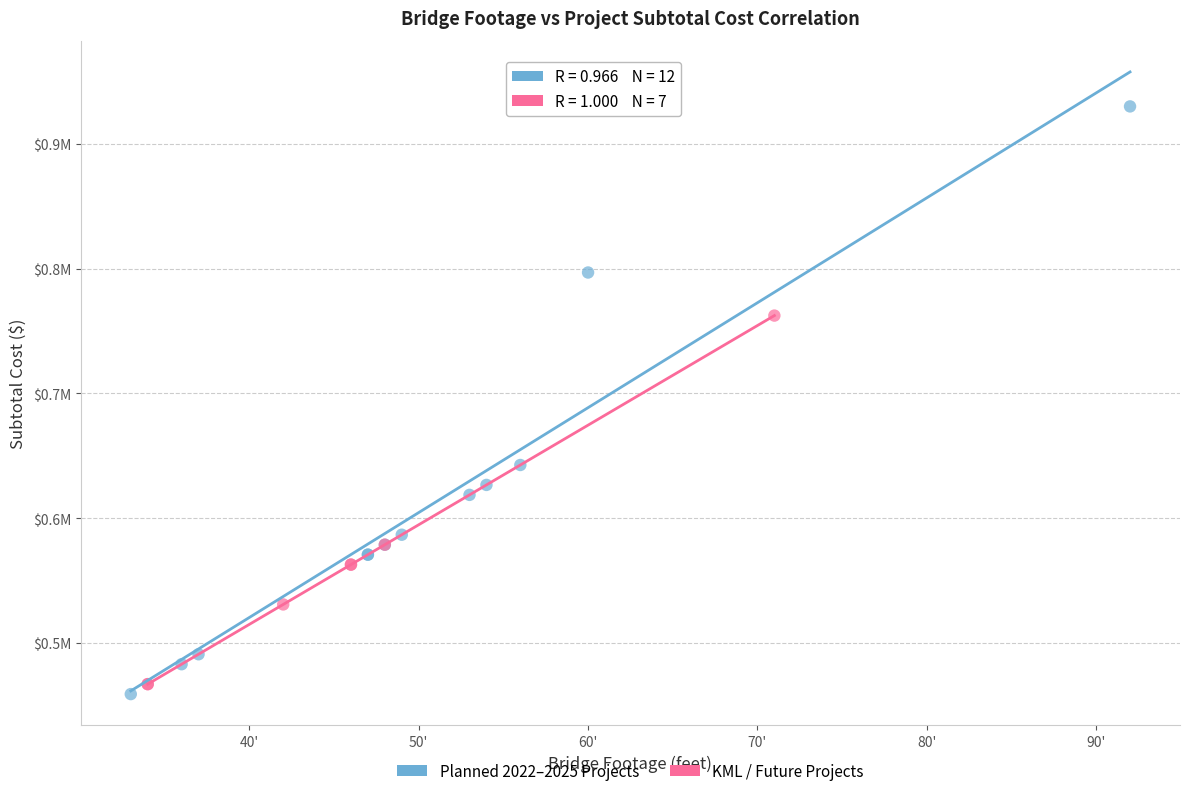

What are all the series names shown in the legend?

Planned 2022–2025 Projects, KML / Future Projects